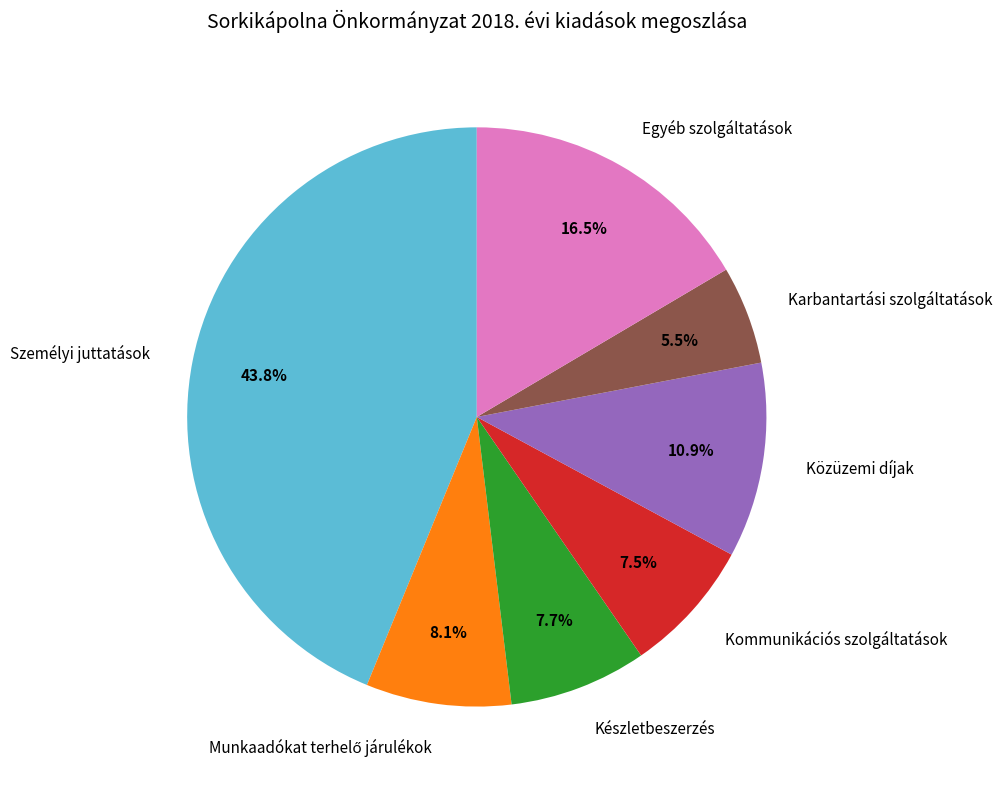

Does Kommunikációs szolgáltatások account for over 50% of the chart?

No